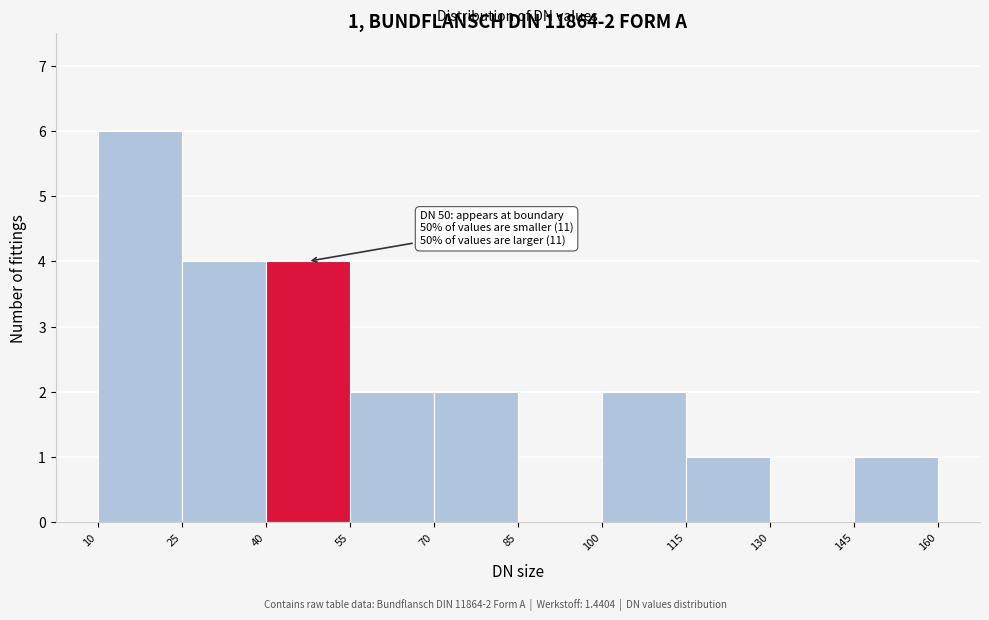

Over which range of the x-axis is the bar tallest?

10 to 25